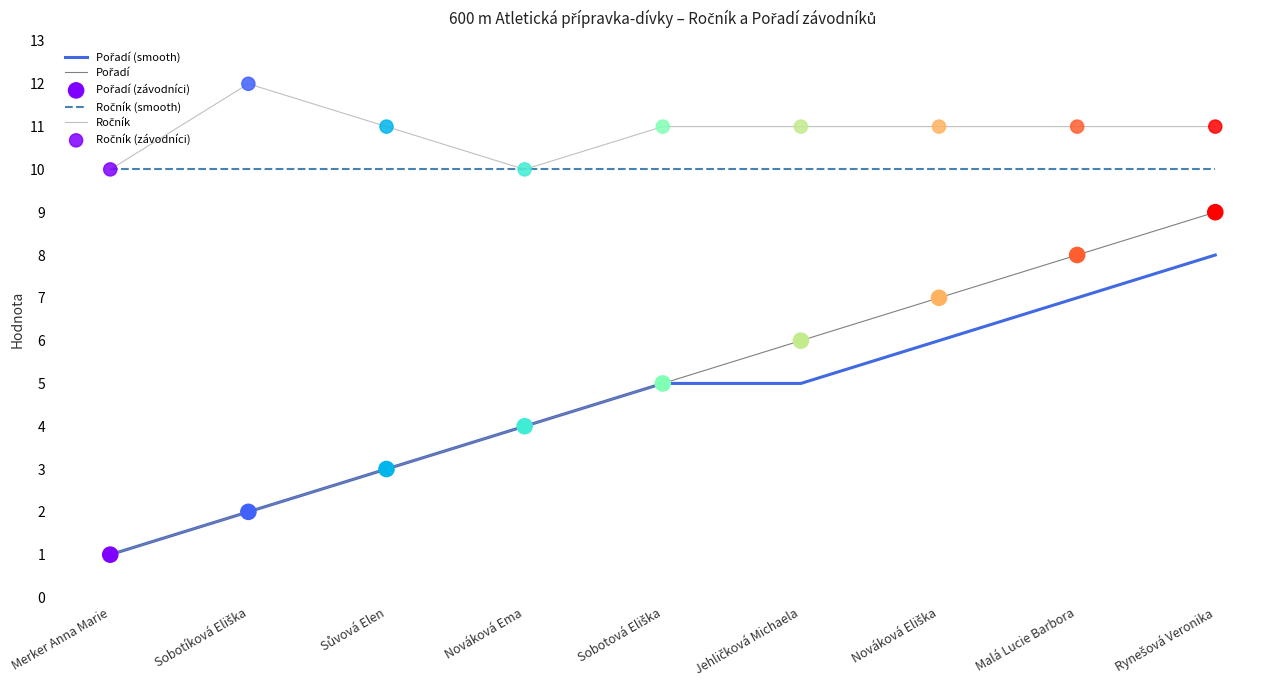

Which category has the lowest value across all series?

Merker Anna Marie